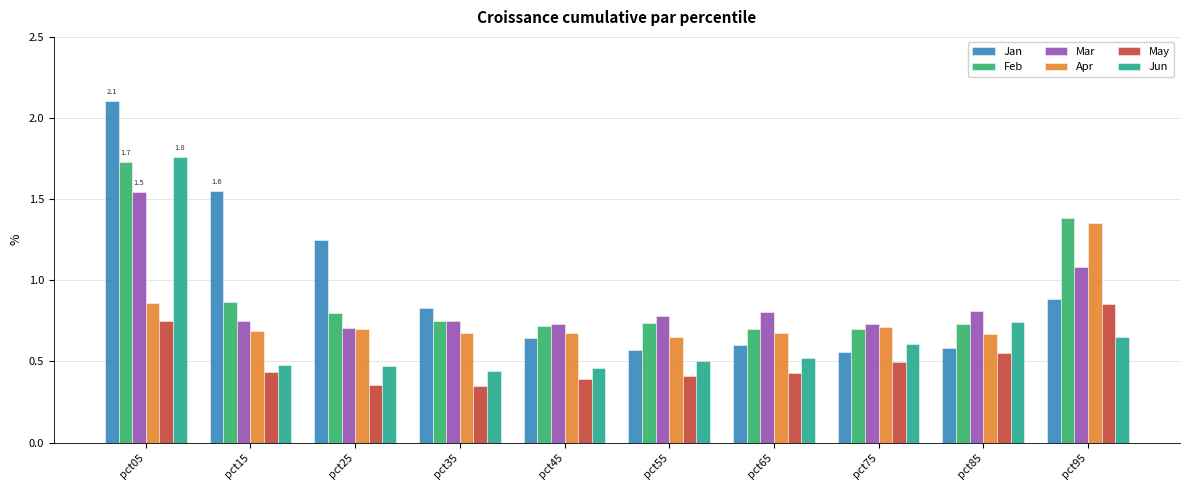

At how many categories does at least one series exceed 1?

4